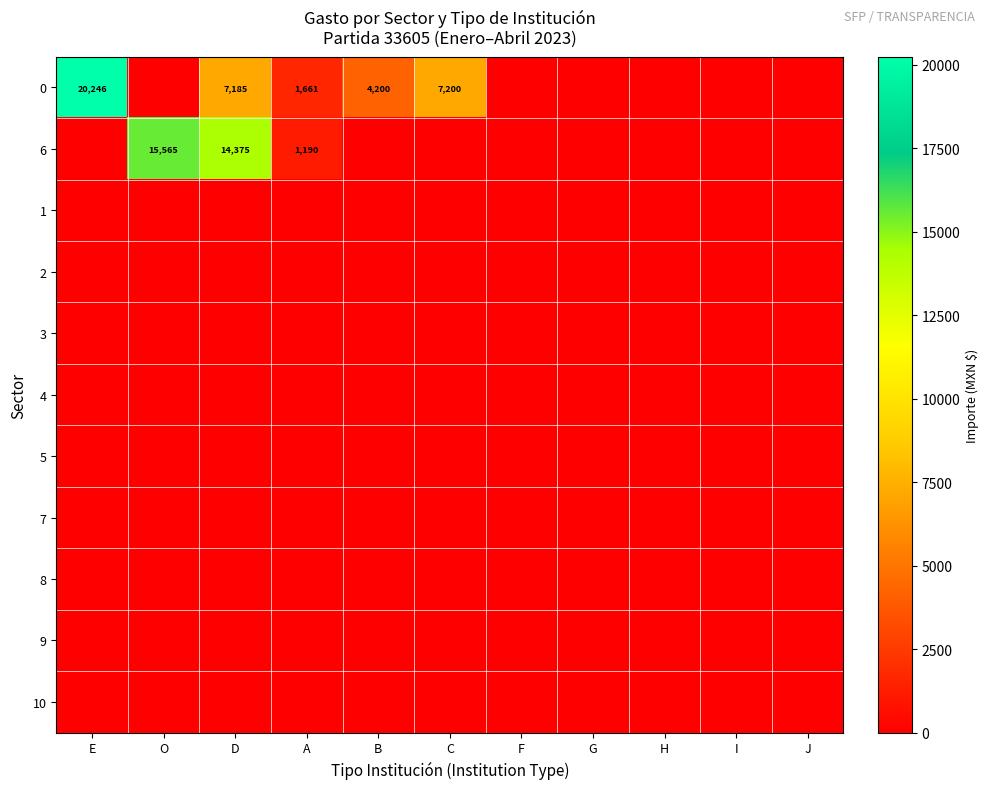

Which has a higher value, O or D?

D